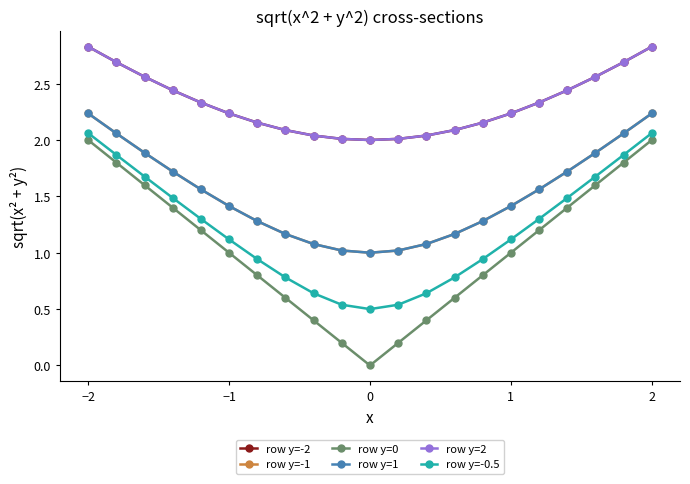

Which series has the largest range (max minus min)?

row y=0